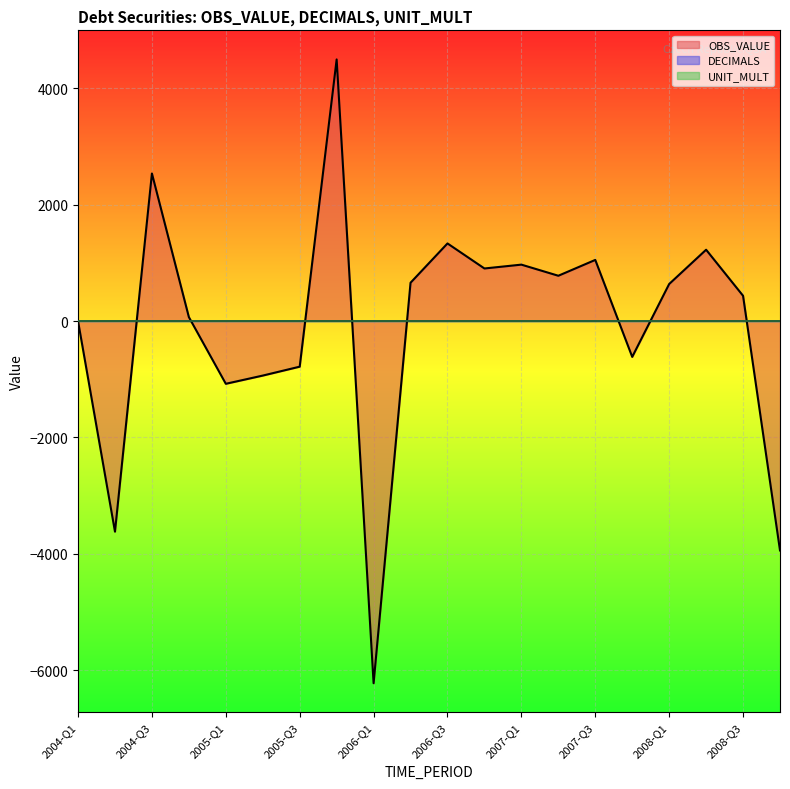

True or false: DECIMALS and UNIT_MULT intersect in this chart.

False